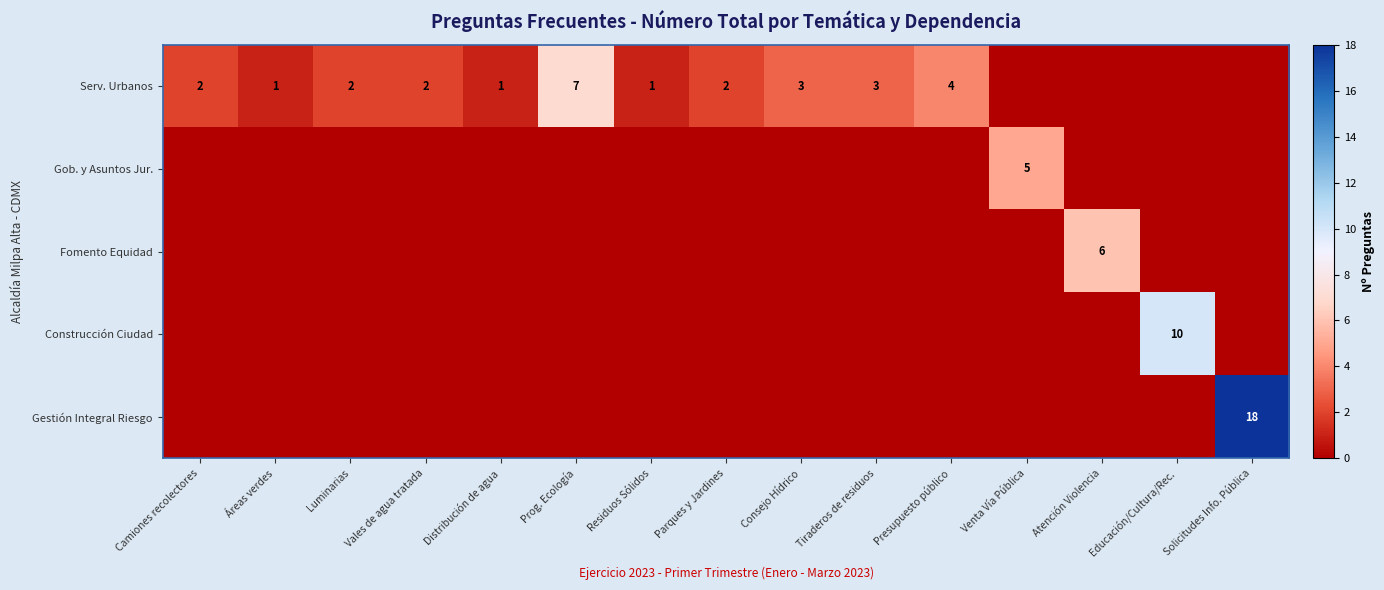

The value of Serv. Urbanos at Camiones recolectores is 2. True or false?

True